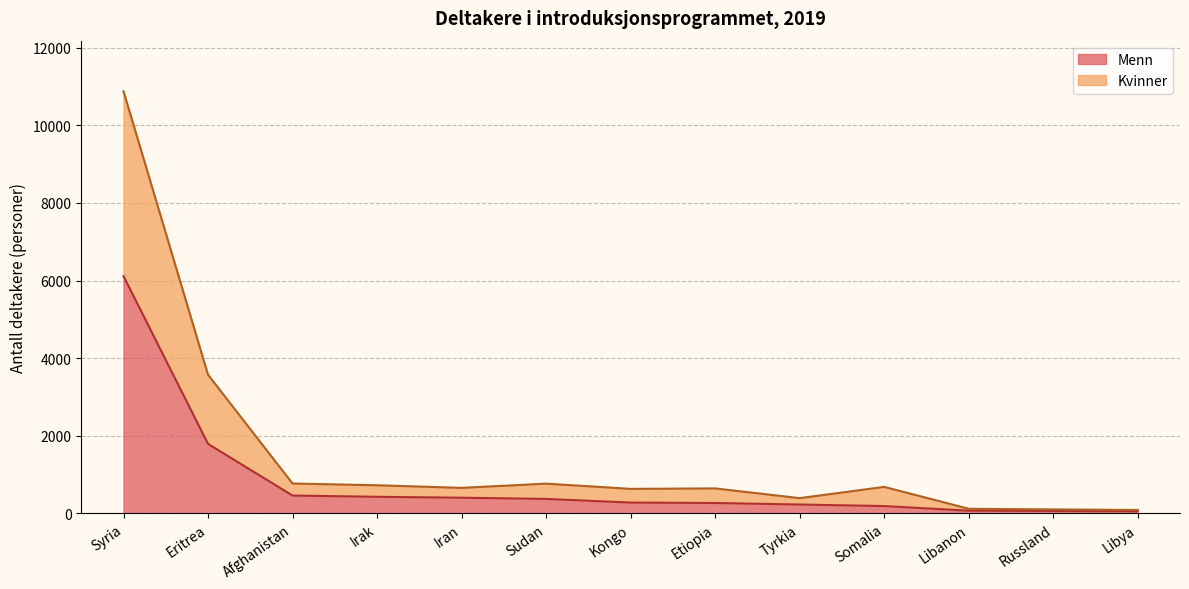

What is the total value across all series at Kongo?

631